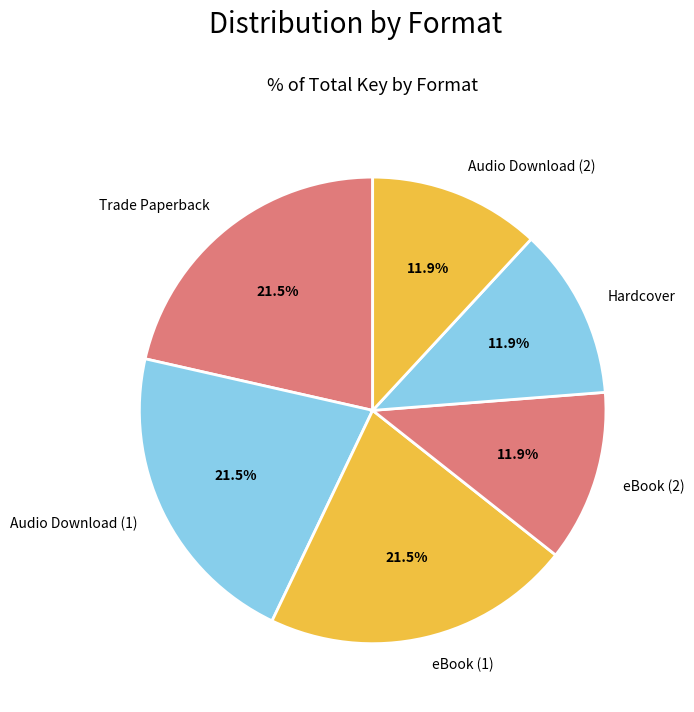

What is the ratio of the value at eBook (1) to the value at Trade Paperback?

1.0